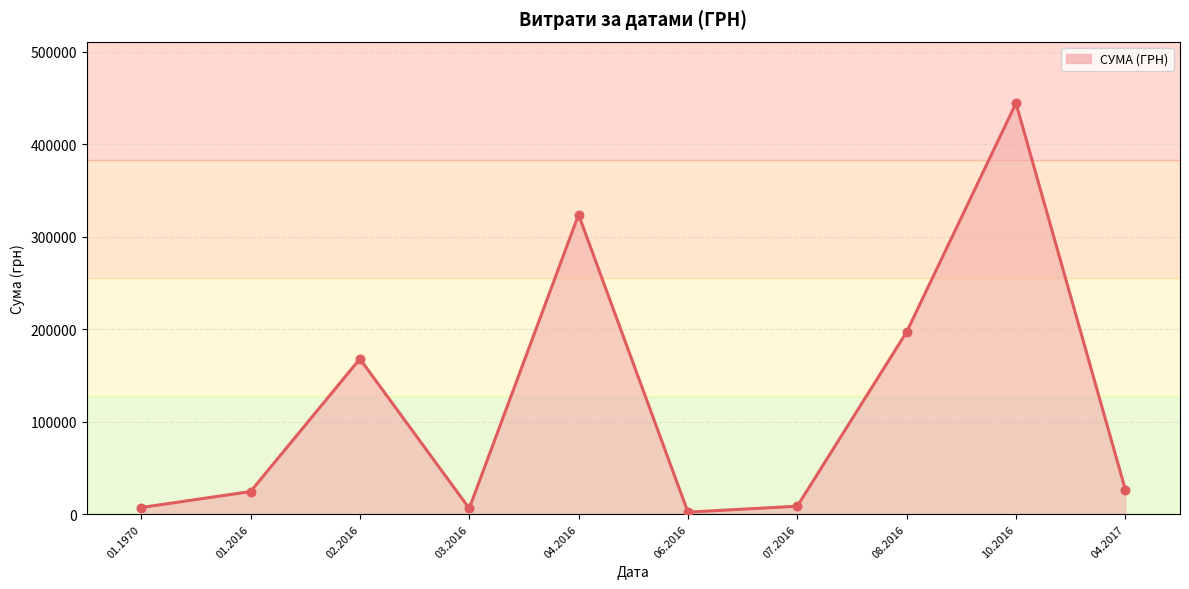

Approximately how many times larger is the value at 02.2016 compared to 06.2016?

76.9